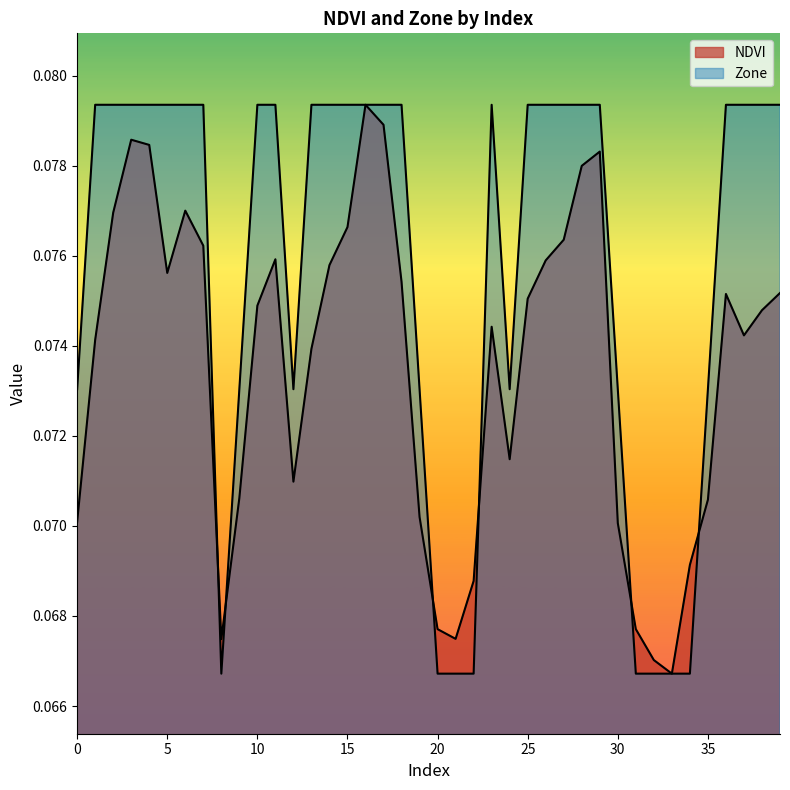

Which has a higher value, 26 or 36?

26